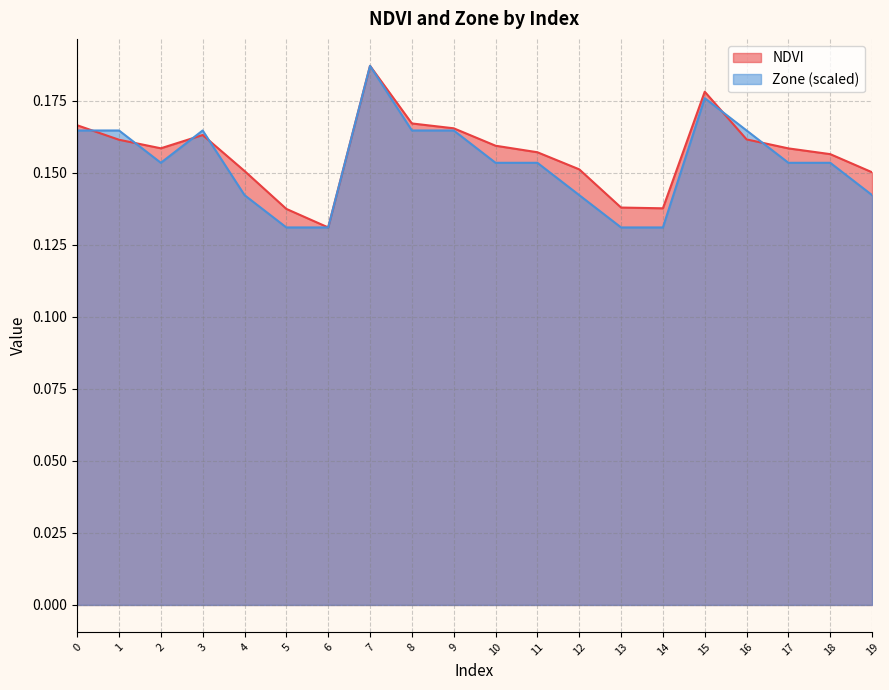

The value of NDVI at 10 is 0.1. True or false?

False